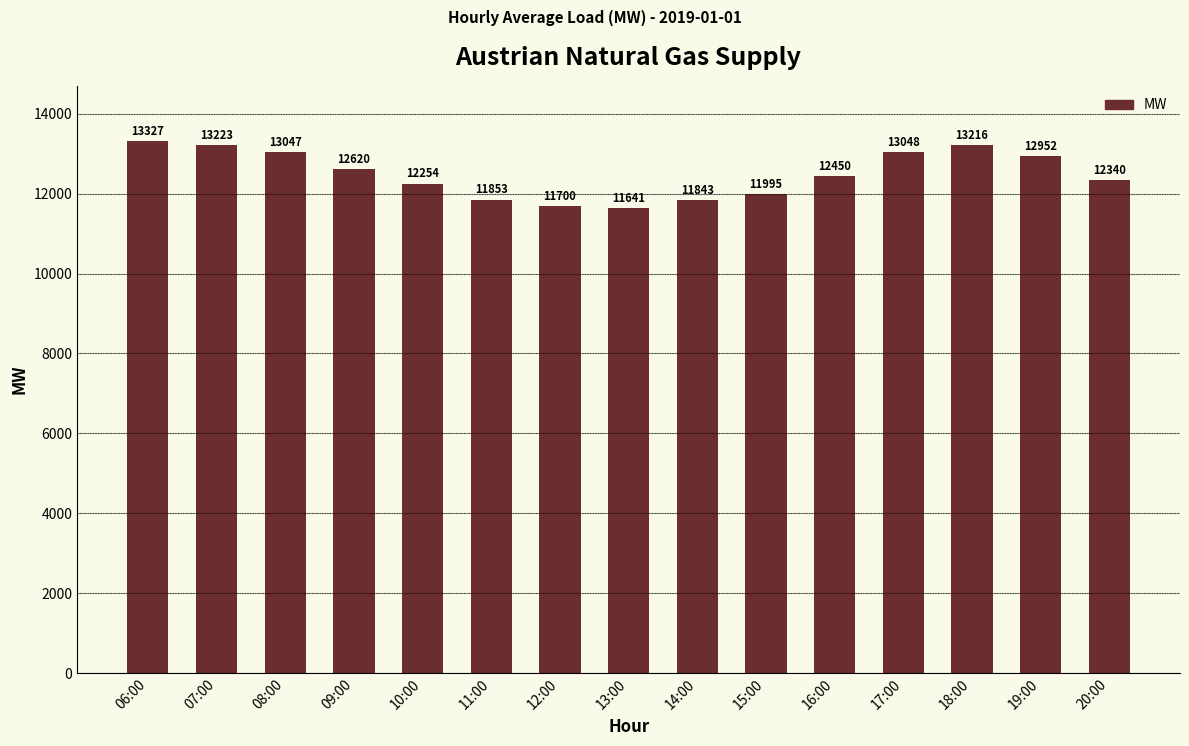

What is the difference between the second highest and minimum values?

1581.8